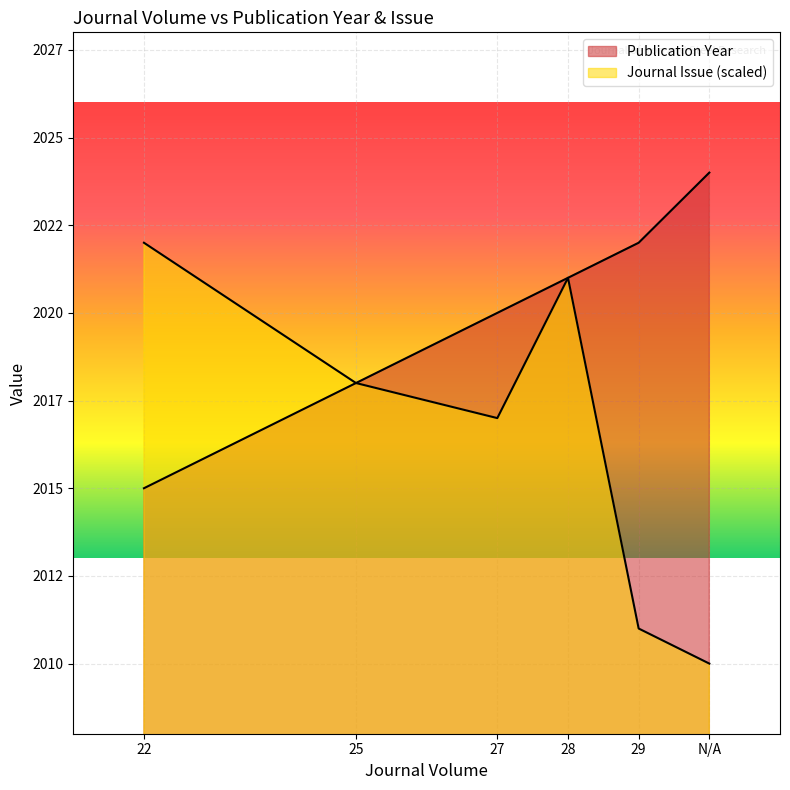

What is the difference between the maximum and minimum values in the Journal Issue series?

12